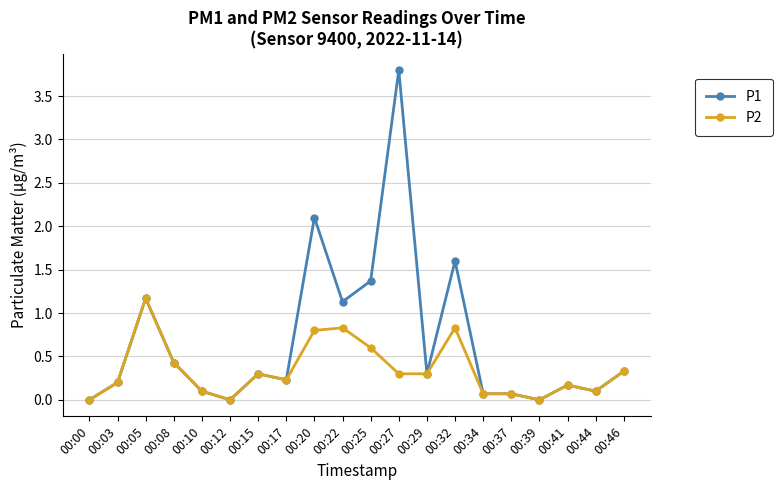

At which label does P1 reach its peak?

00:27